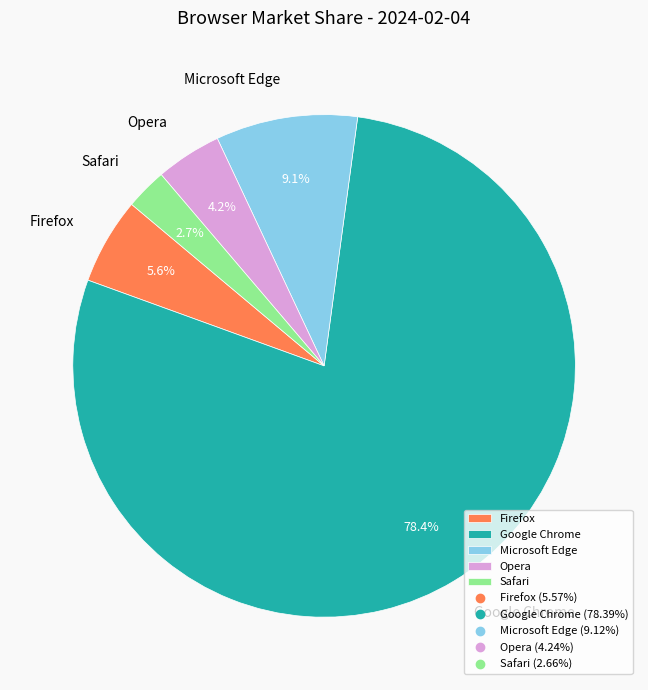

Between Safari and Microsoft Edge, which is larger?

Microsoft Edge